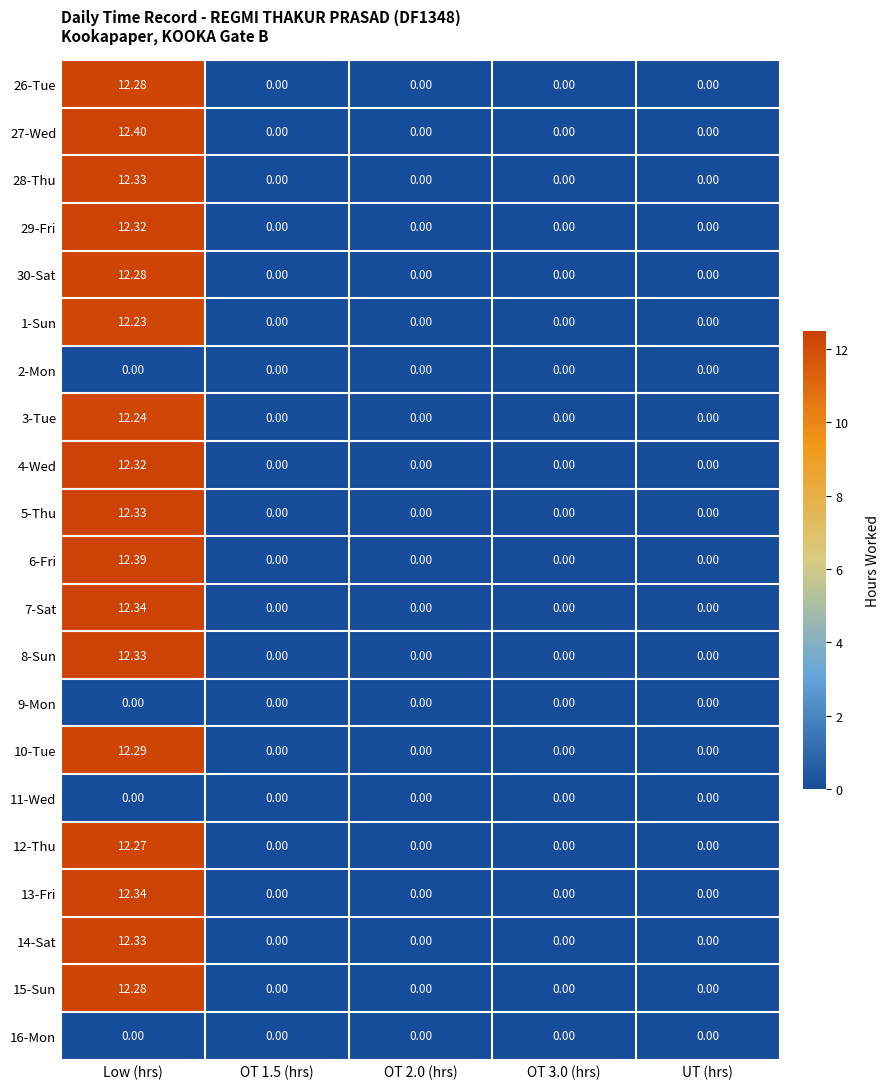

At which category is the sum across all series the highest?

Low (hrs)